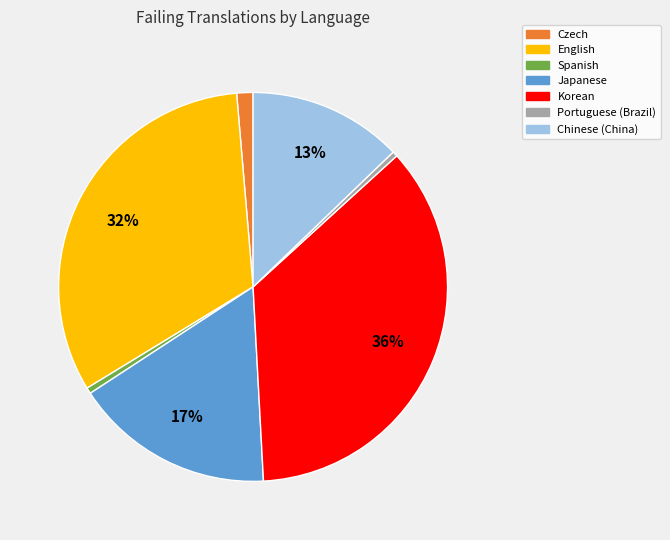

Is it true that Korean is 36% of the pie?

True